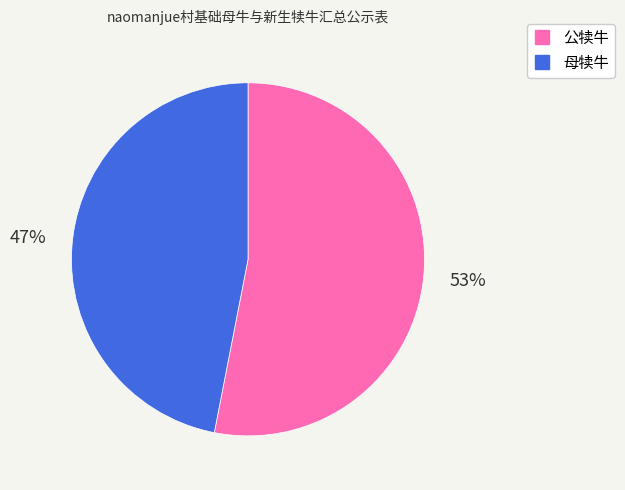

Does any single category account for the majority?

Yes